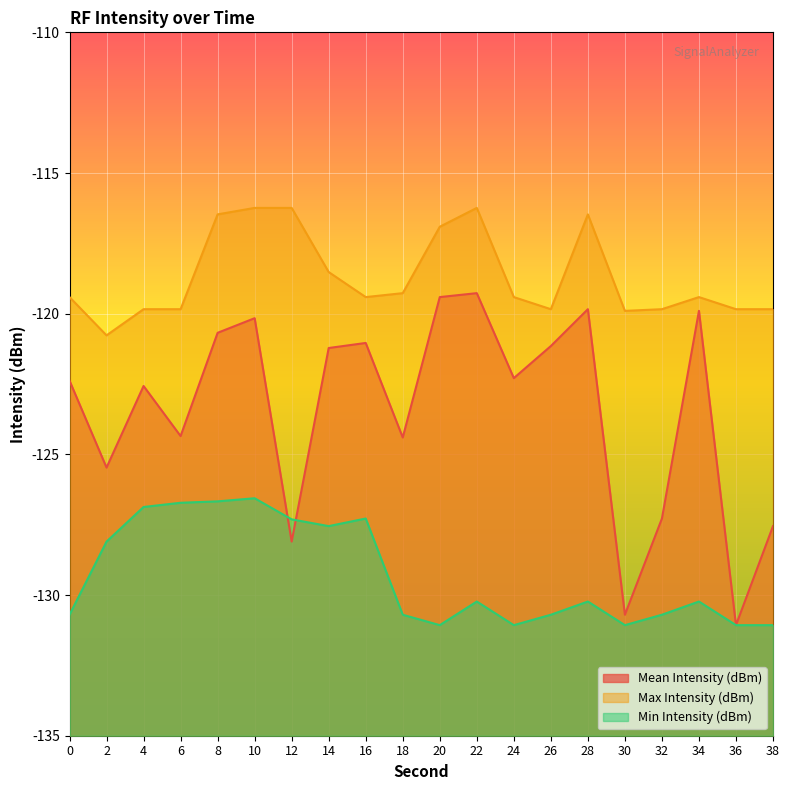

Read the Mean Intensity (dBm) value at 22.

-119.3